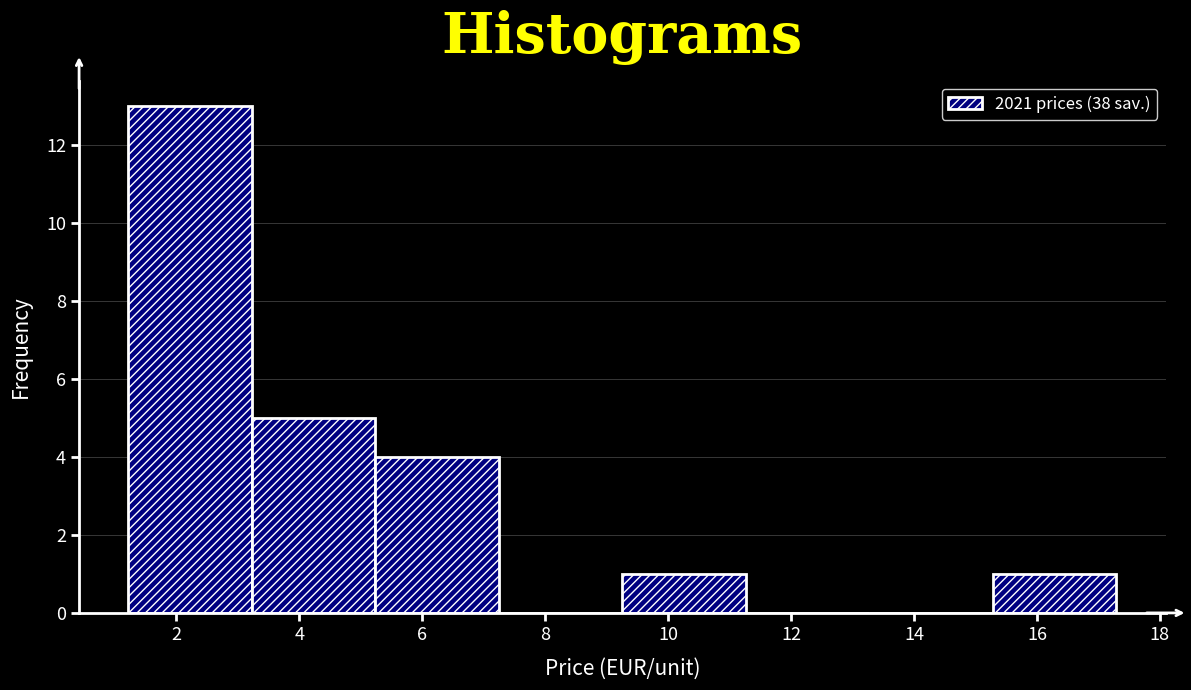

Reading left to right, list every bar in this chart as the range it spans on the x-axis followed by its height. Neither the bar edges nor the heights are printed on the chart, so give them approximately, as read against the axes.

1.2 to 3.2: 13
3.2 to 5.2: 5
5.2 to 7.2: 4
7.2 to 9.2: 0
9.2 to 11.2: 1
11.2 to 13.2: 0
13.2 to 15.2: 0
15.2 to 17.2: 1